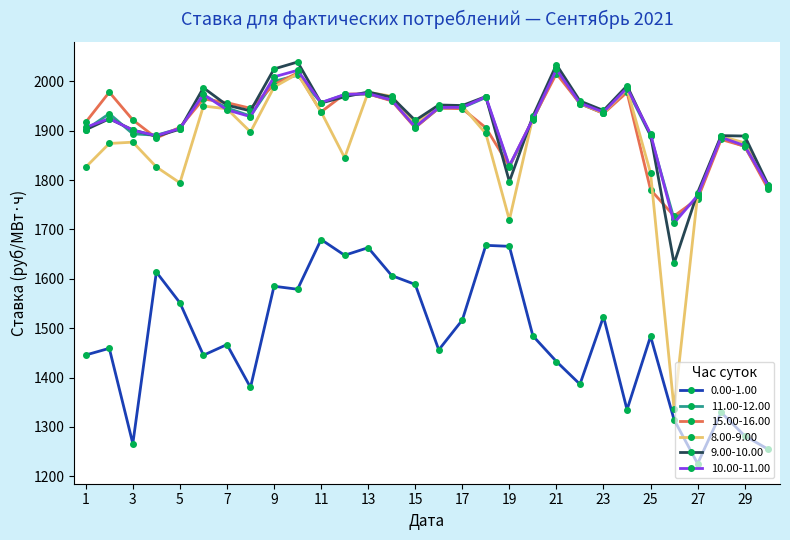

What is the minimum value shown in the chart?

1225.4